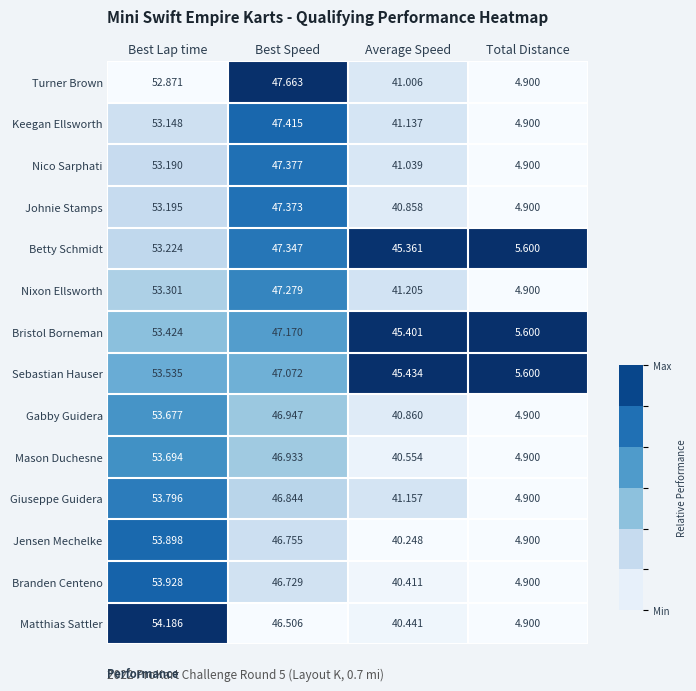

Which category has the highest value in the Mason Duchesne series?

Best Lap time